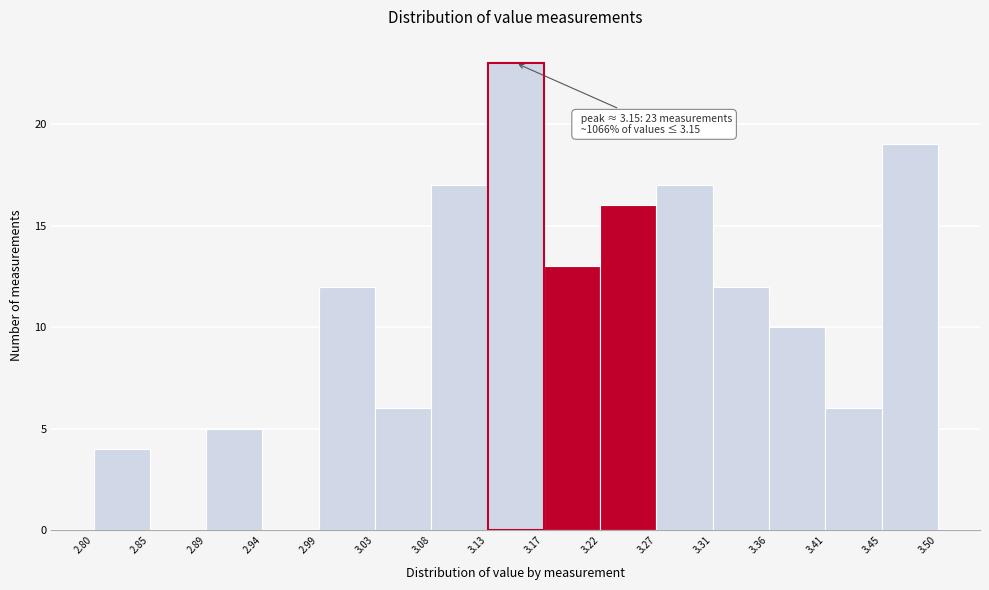

Over which range of the x-axis is the bar tallest?

3.13 to 3.17